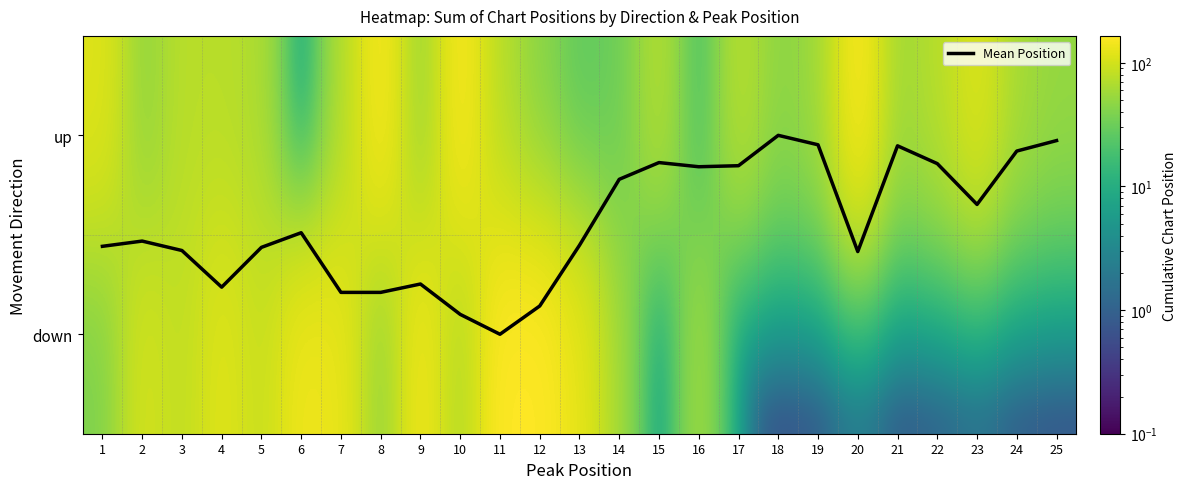

What is the spread (max minus min) of values at 9?

142.3